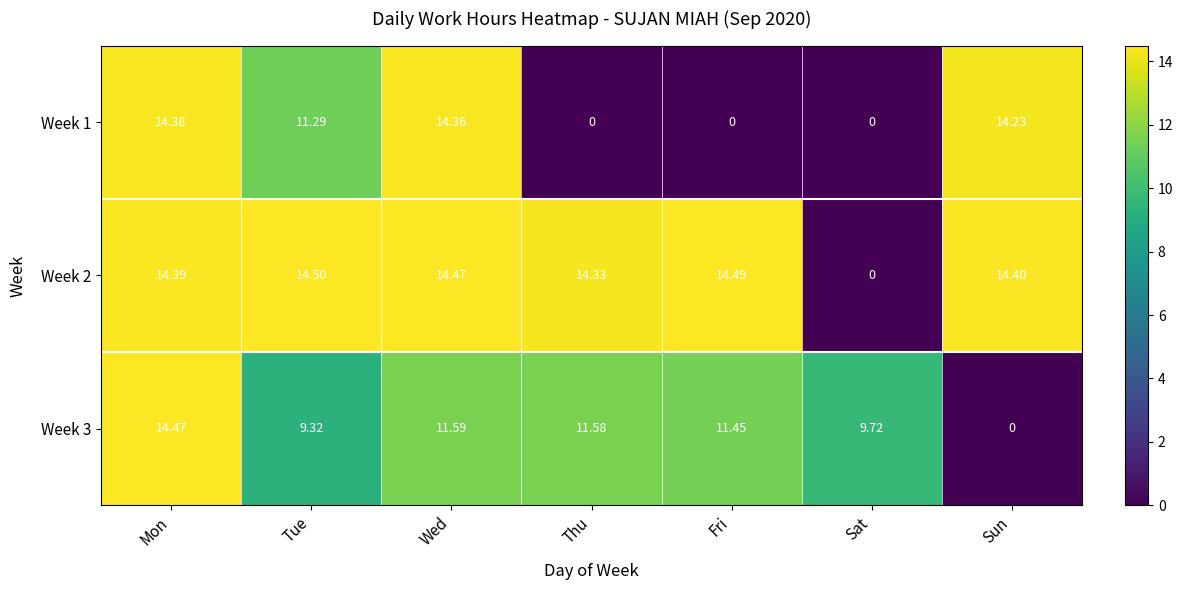

Is the value of Week 3 at Thu greater than the value of Week 1 at Wed?

No